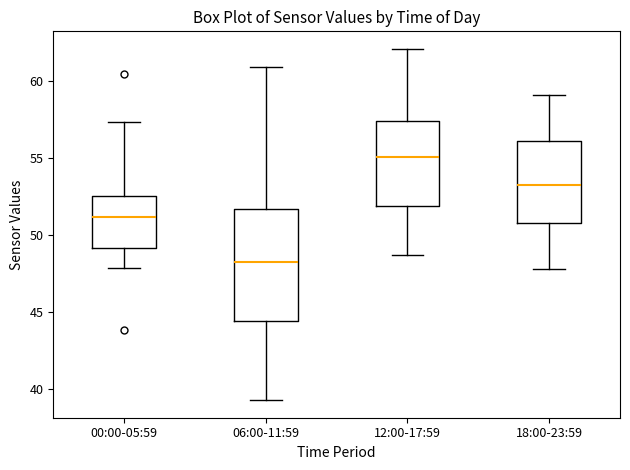

Which box has the highest median line?

12:00-17:59